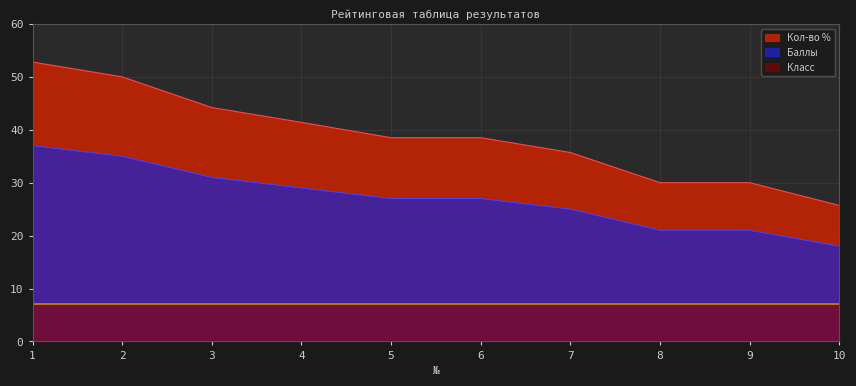

How many data points in Кол-во % are less than 38?

4